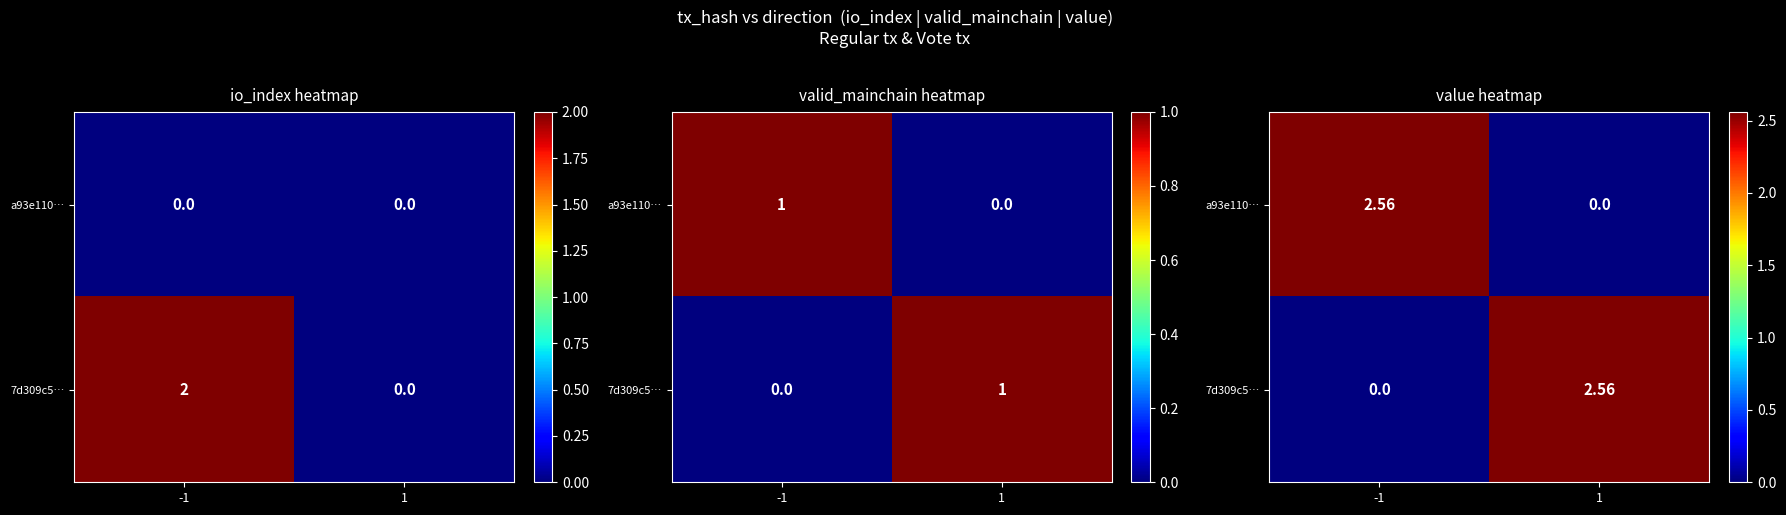

Which category has the lowest value in the a93e110… series?

1